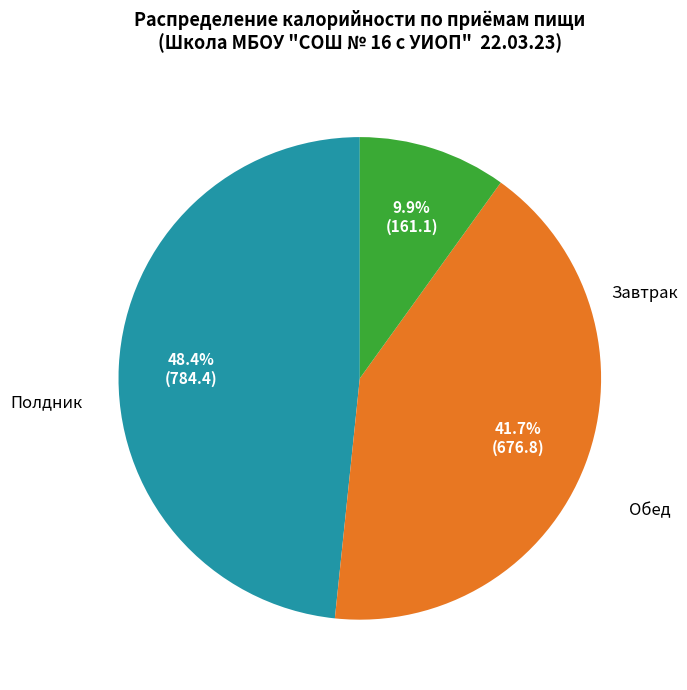

Is the sum of Полдник and Обед greater than half?

Yes